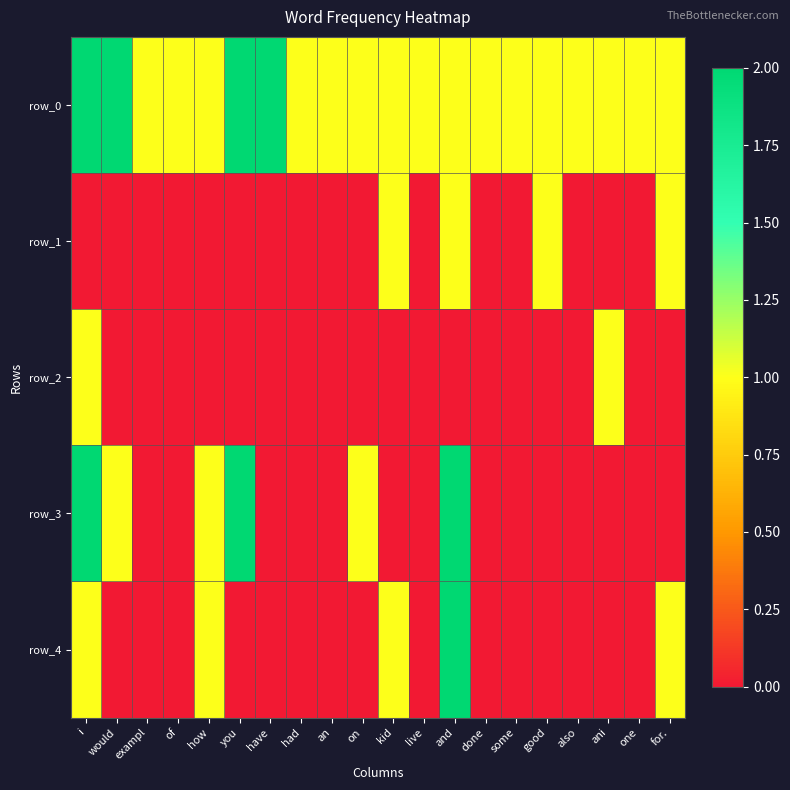

What is the spread (max minus min) of values at have?

2